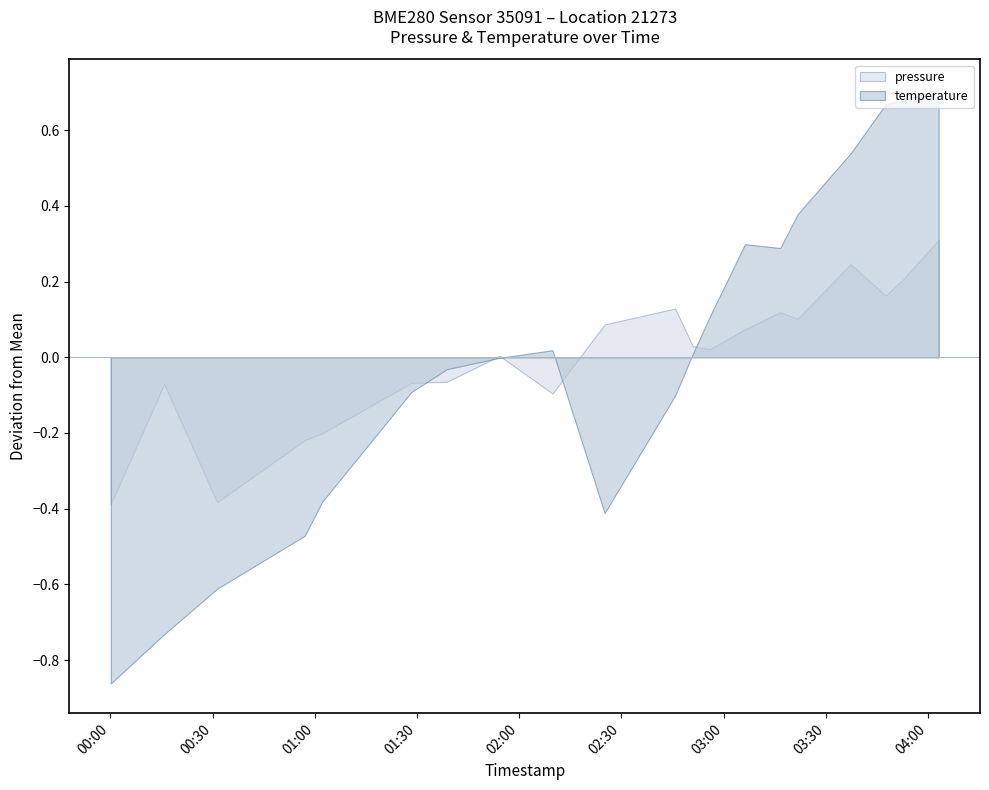

Which series has the widest spread of values?

temperature